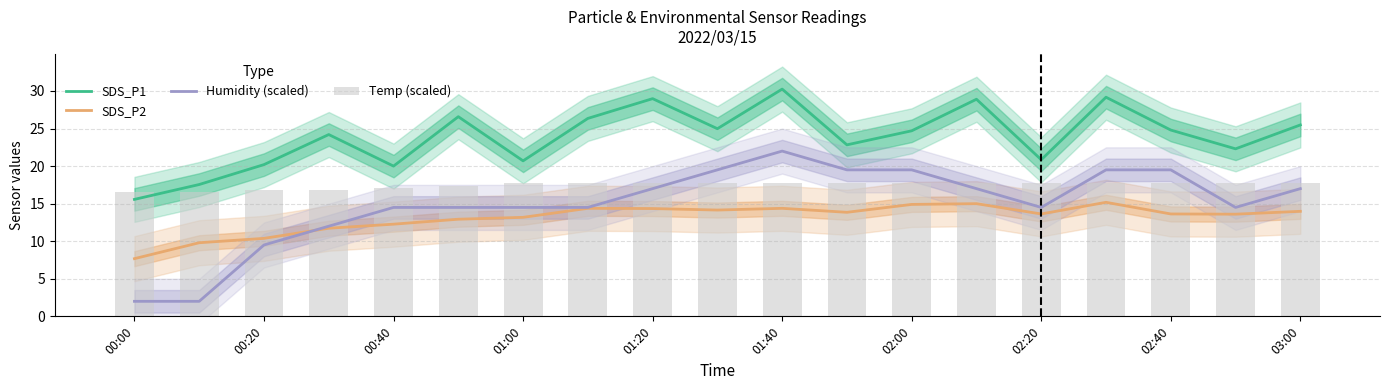

Which series has the largest total across all categories?

SDS_P1